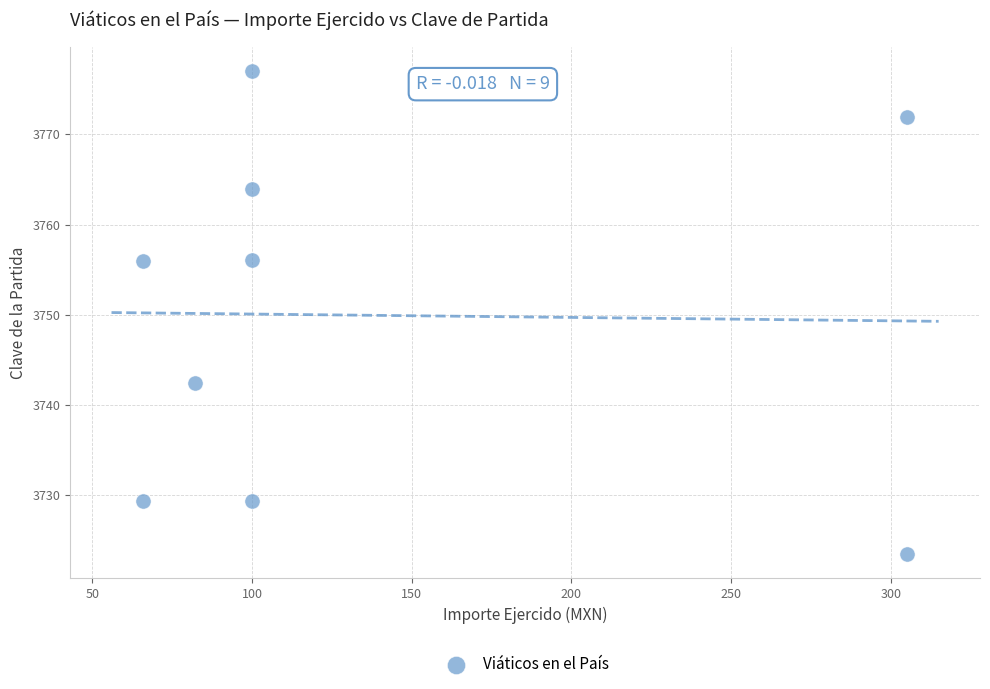

What is the average X value?

136.0